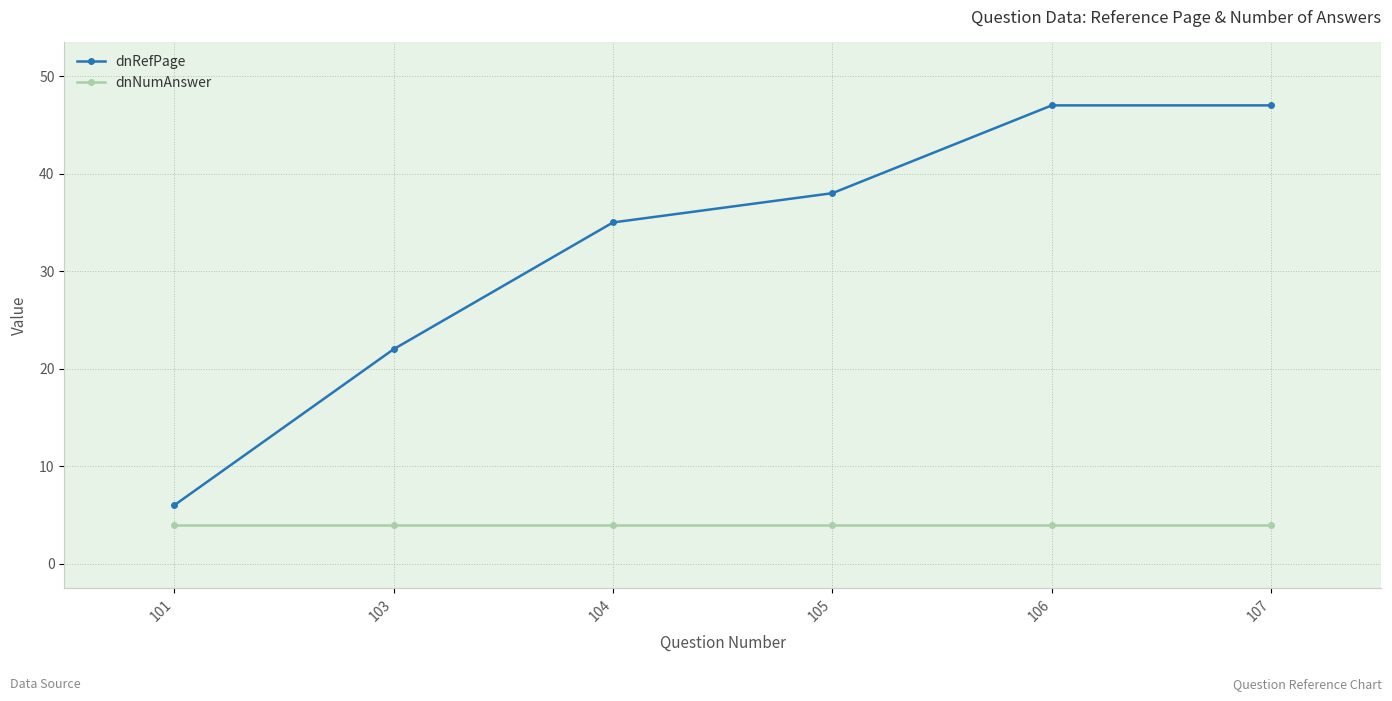

What is the greatest value displayed?

47